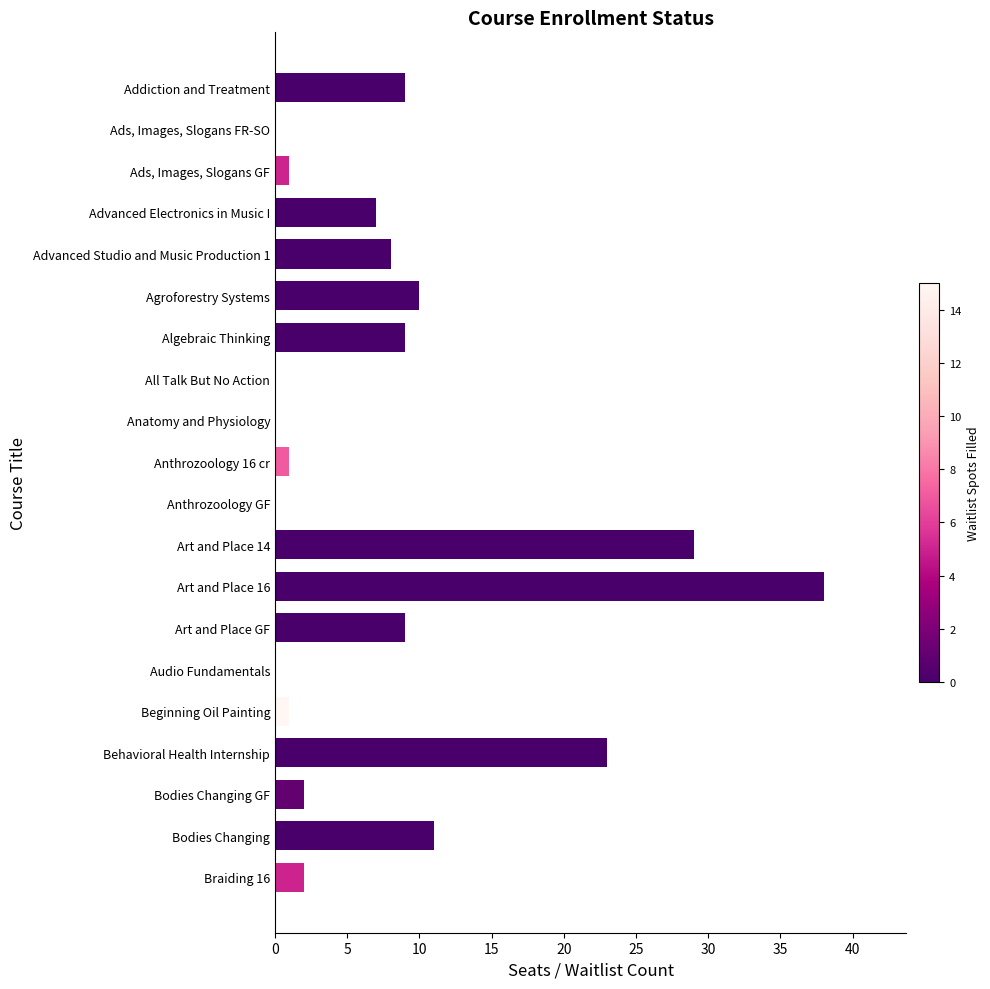

Which has a higher value, Art and Place 16 or All Talk But No Action?

Art and Place 16